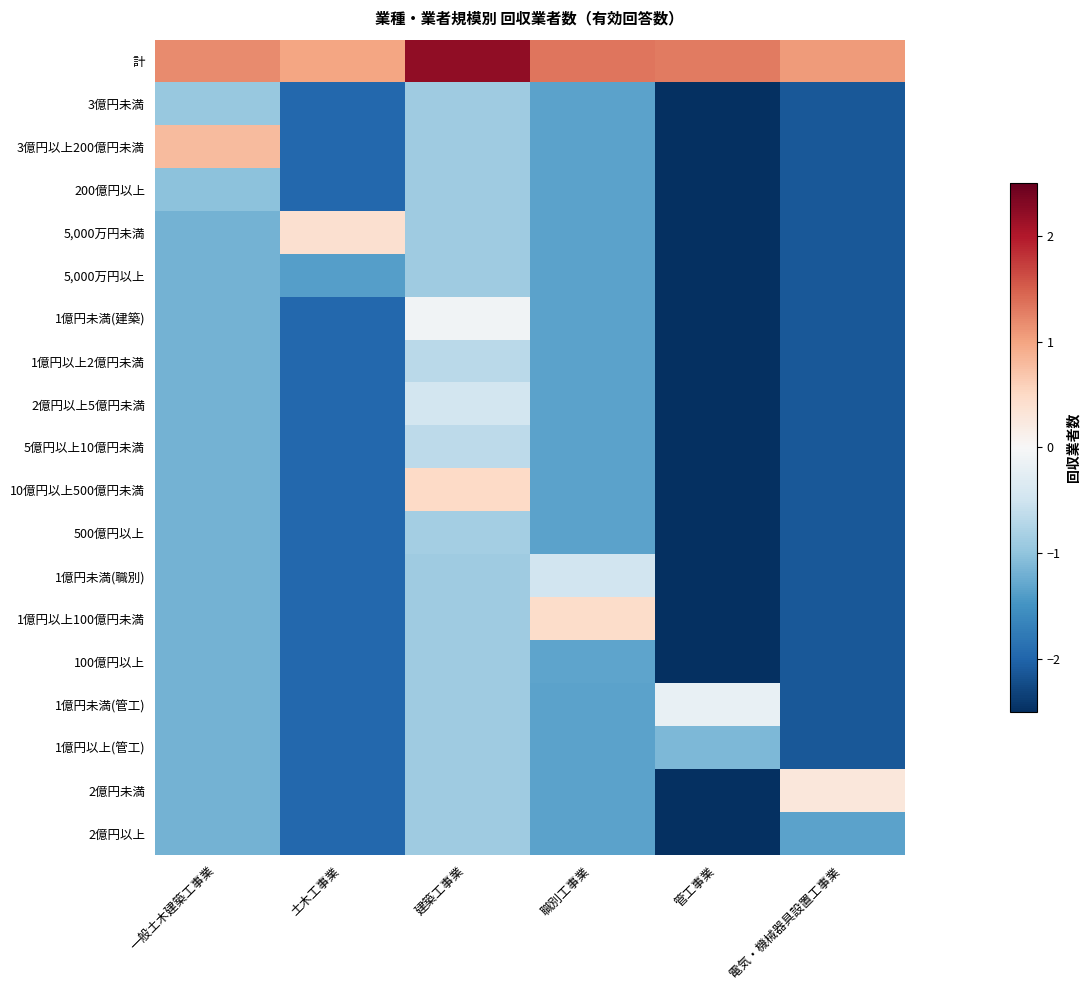

Reading left to right, extract all data points from this chart.

計: 一般土木建築工事業=1.2	土木工事業=1.0	建築工事業=2.2	職別工事業=1.3	管工事業=1.3	電気・機械器具設置工事業=1.1
3億円未満: 一般土木建築工事業=-0.9	土木工事業=-2.0	建築工事業=-0.9	職別工事業=-1.3	管工事業=-2.6	電気・機械器具設置工事業=-2.1
3億円以上200億円未満: 一般土木建築工事業=0.8	土木工事業=-2.0	建築工事業=-0.9	職別工事業=-1.3	管工事業=-2.6	電気・機械器具設置工事業=-2.1
200億円以上: 一般土木建築工事業=-1.0	土木工事業=-2.0	建築工事業=-0.9	職別工事業=-1.3	管工事業=-2.6	電気・機械器具設置工事業=-2.1
5,000万円未満: 一般土木建築工事業=-1.2	土木工事業=0.4	建築工事業=-0.9	職別工事業=-1.3	管工事業=-2.6	電気・機械器具設置工事業=-2.1
5,000万円以上: 一般土木建築工事業=-1.2	土木工事業=-1.4	建築工事業=-0.9	職別工事業=-1.3	管工事業=-2.6	電気・機械器具設置工事業=-2.1
1億円未満(建築): 一般土木建築工事業=-1.2	土木工事業=-2.0	建築工事業=-0.1	職別工事業=-1.3	管工事業=-2.6	電気・機械器具設置工事業=-2.1
1億円以上2億円未満: 一般土木建築工事業=-1.2	土木工事業=-2.0	建築工事業=-0.7	職別工事業=-1.3	管工事業=-2.6	電気・機械器具設置工事業=-2.1
2億円以上5億円未満: 一般土木建築工事業=-1.2	土木工事業=-2.0	建築工事業=-0.5	職別工事業=-1.3	管工事業=-2.6	電気・機械器具設置工事業=-2.1
5億円以上10億円未満: 一般土木建築工事業=-1.2	土木工事業=-2.0	建築工事業=-0.6	職別工事業=-1.3	管工事業=-2.6	電気・機械器具設置工事業=-2.1
10億円以上500億円未満: 一般土木建築工事業=-1.2	土木工事業=-2.0	建築工事業=0.5	職別工事業=-1.3	管工事業=-2.6	電気・機械器具設置工事業=-2.1
500億円以上: 一般土木建築工事業=-1.2	土木工事業=-2.0	建築工事業=-0.9	職別工事業=-1.3	管工事業=-2.6	電気・機械器具設置工事業=-2.1
1億円未満(職別): 一般土木建築工事業=-1.2	土木工事業=-2.0	建築工事業=-0.9	職別工事業=-0.5	管工事業=-2.6	電気・機械器具設置工事業=-2.1
1億円以上100億円未満: 一般土木建築工事業=-1.2	土木工事業=-2.0	建築工事業=-0.9	職別工事業=0.5	管工事業=-2.6	電気・機械器具設置工事業=-2.1
100億円以上: 一般土木建築工事業=-1.2	土木工事業=-2.0	建築工事業=-0.9	職別工事業=-1.3	管工事業=-2.6	電気・機械器具設置工事業=-2.1
1億円未満(管工): 一般土木建築工事業=-1.2	土木工事業=-2.0	建築工事業=-0.9	職別工事業=-1.3	管工事業=-0.2	電気・機械器具設置工事業=-2.1
1億円以上(管工): 一般土木建築工事業=-1.2	土木工事業=-2.0	建築工事業=-0.9	職別工事業=-1.3	管工事業=-1.1	電気・機械器具設置工事業=-2.1
2億円未満: 一般土木建築工事業=-1.2	土木工事業=-2.0	建築工事業=-0.9	職別工事業=-1.3	管工事業=-2.6	電気・機械器具設置工事業=0.3
2億円以上: 一般土木建築工事業=-1.2	土木工事業=-2.0	建築工事業=-0.9	職別工事業=-1.3	管工事業=-2.6	電気・機械器具設置工事業=-1.3